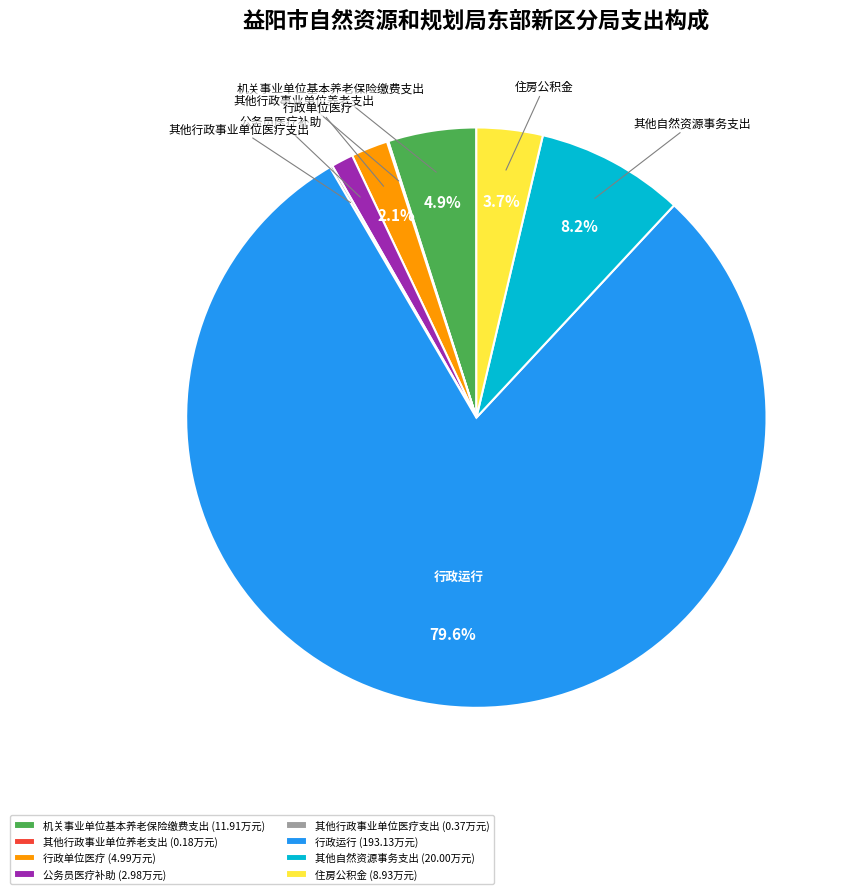

Between 行政运行 (193.13万元) and 公务员医疗补助 (2.98万元), which is larger?

行政运行 (193.13万元)